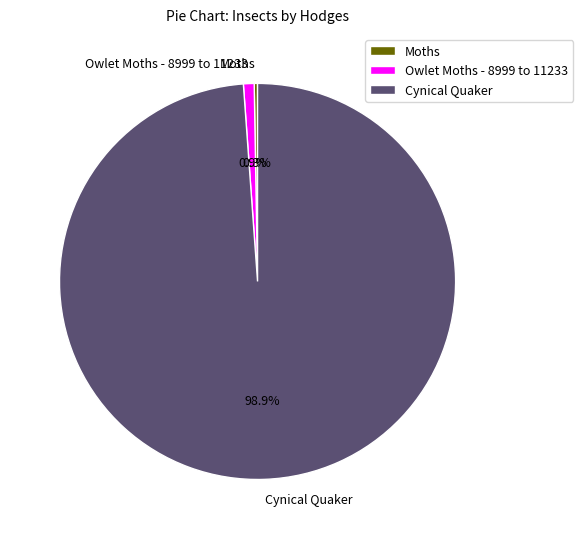

What is the largest slice in the pie chart?

Cynical Quaker